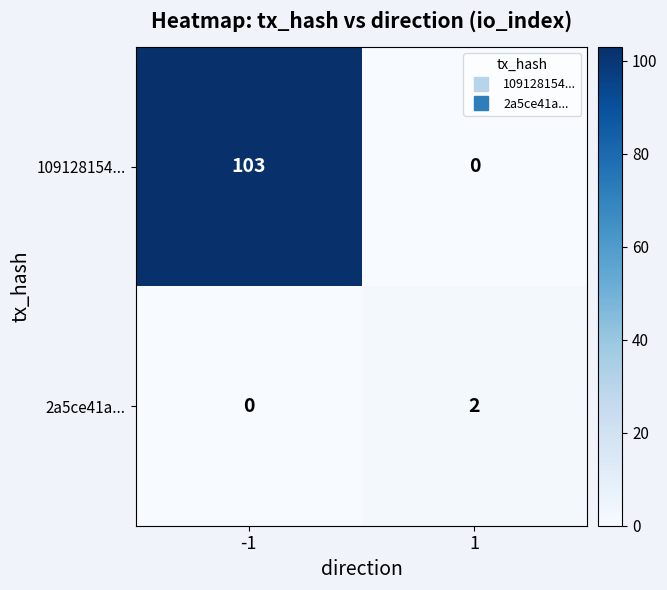

Which series has the largest total across all categories?

109128154...